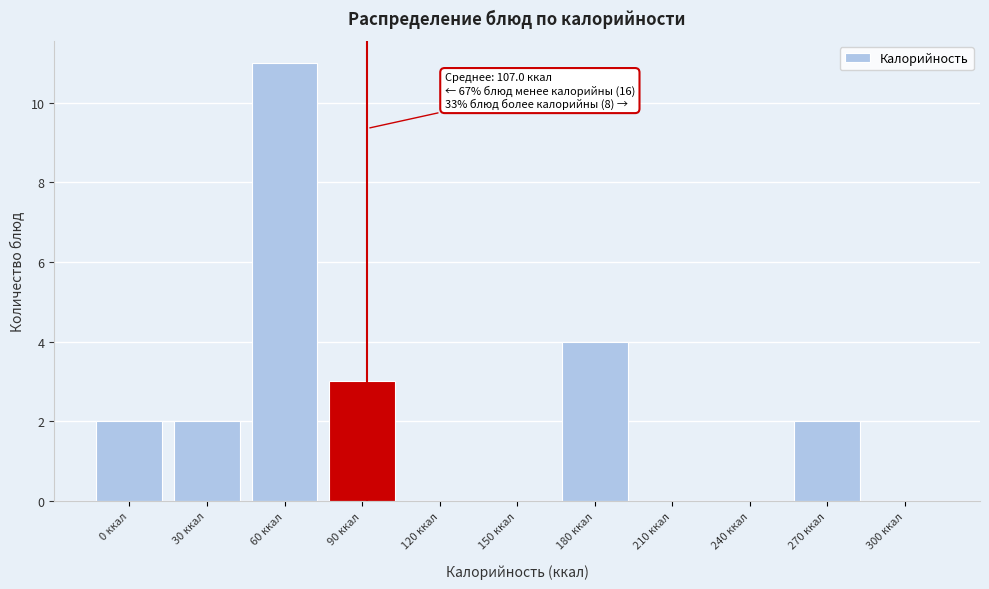

Reading left to right, what are all the values shown in this chart?

0 ккал=2	30 ккал=2	60 ккал=11	90 ккал=3	120 ккал=0	150 ккал=0	180 ккал=4	210 ккал=0	240 ккал=0	270 ккал=2	300 ккал=0